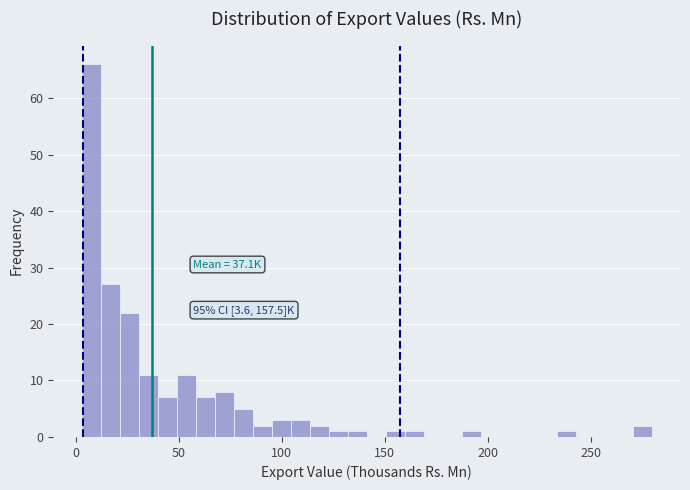

Read against the x-axis, roughly where is the centre of the tallest bar?

10